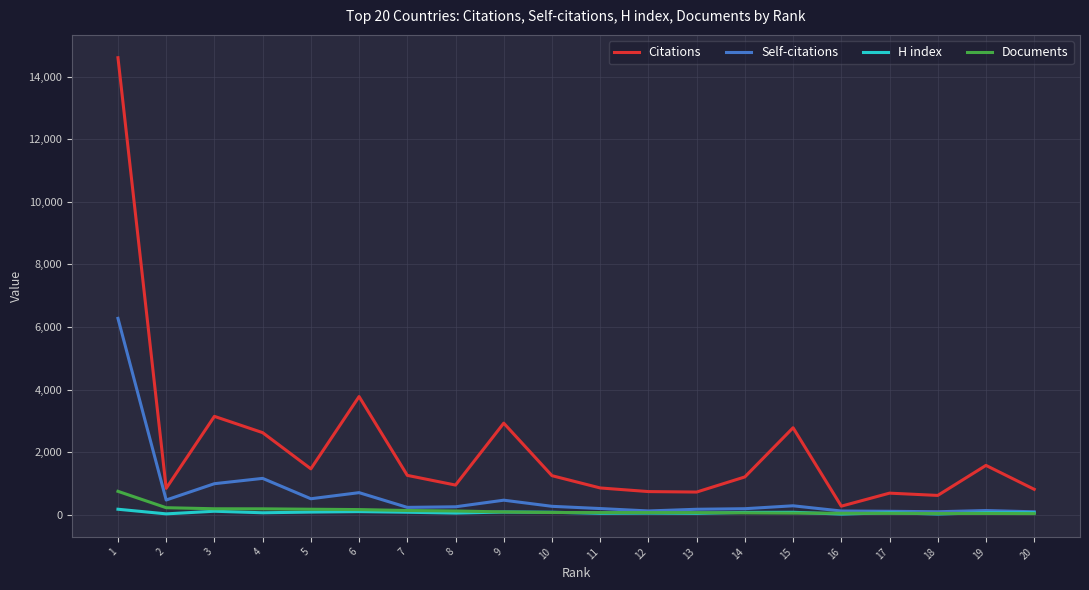

Which series has the widest spread of values?

Citations